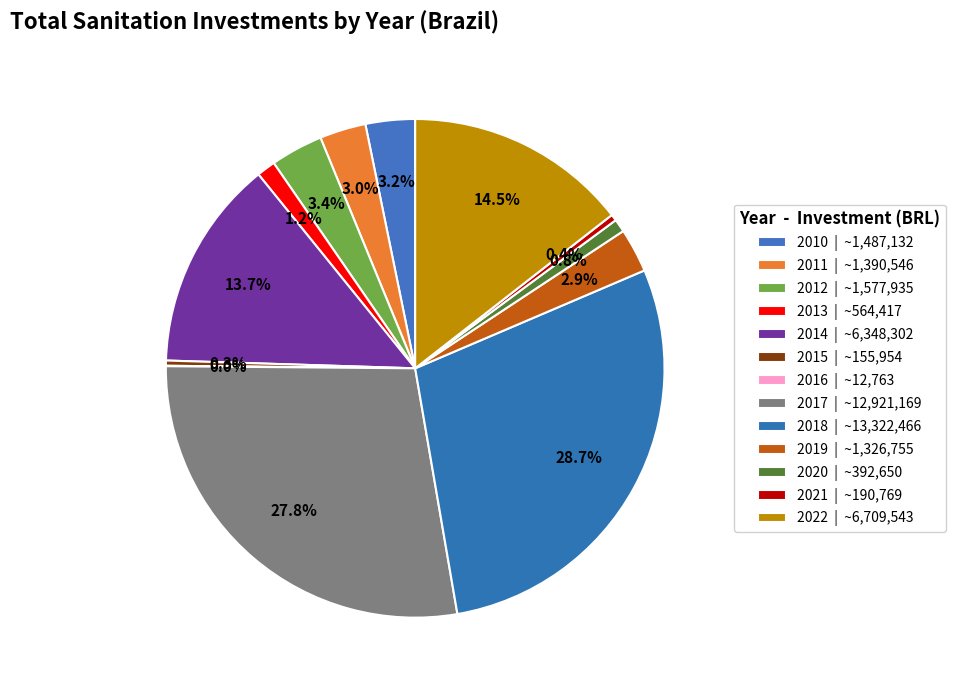

Count the number of slices in the pie.

13